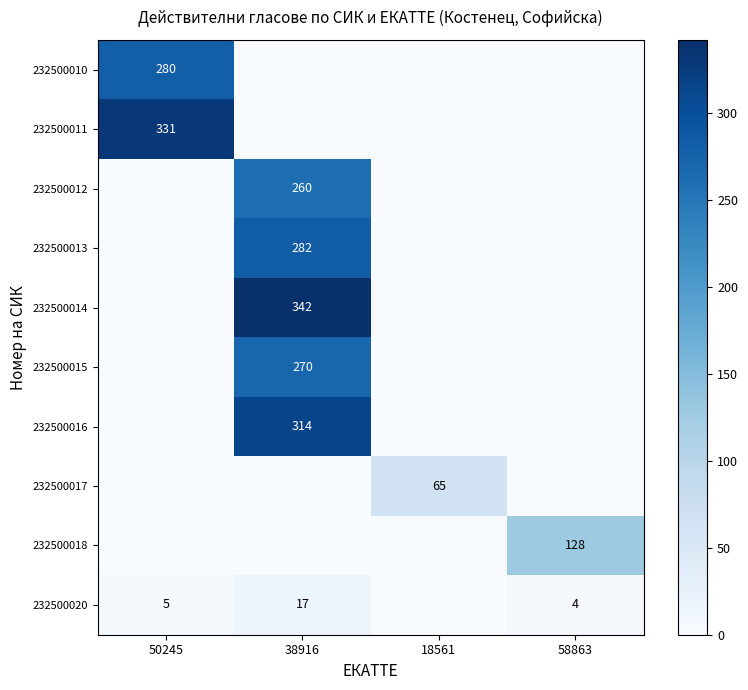

At how many categories does at least one series exceed 265?

2